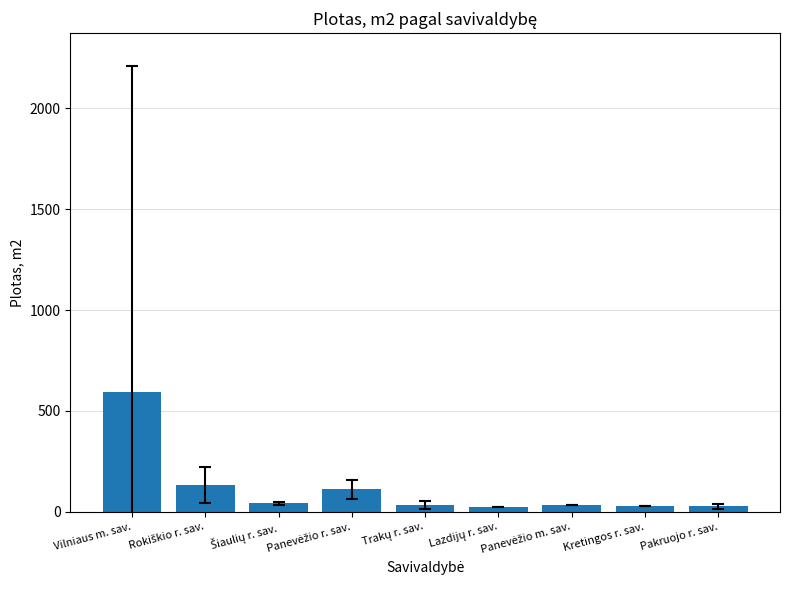

What is the greatest value displayed?

596.3